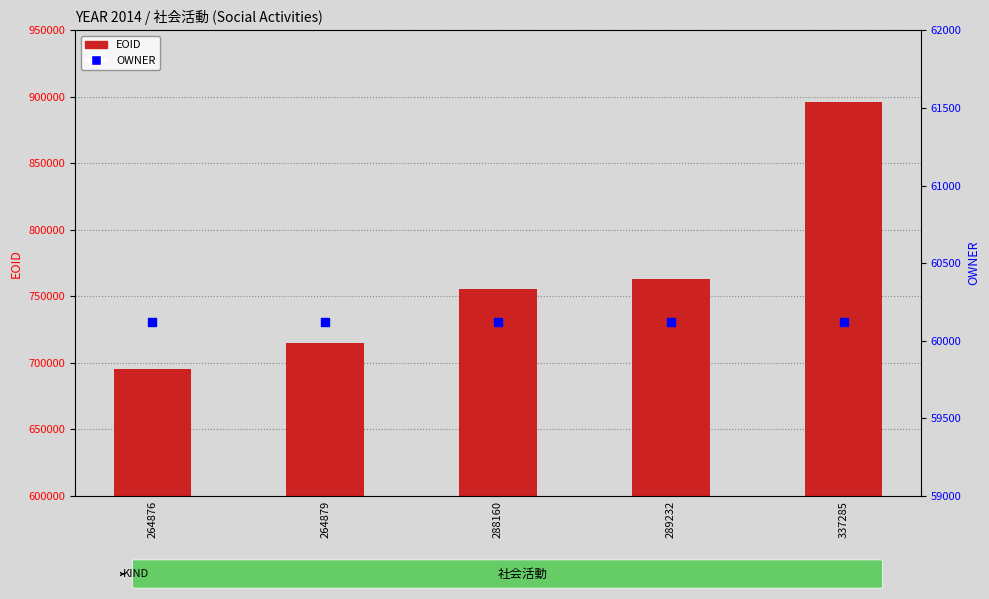

At which category is the sum across all series the highest?

337285